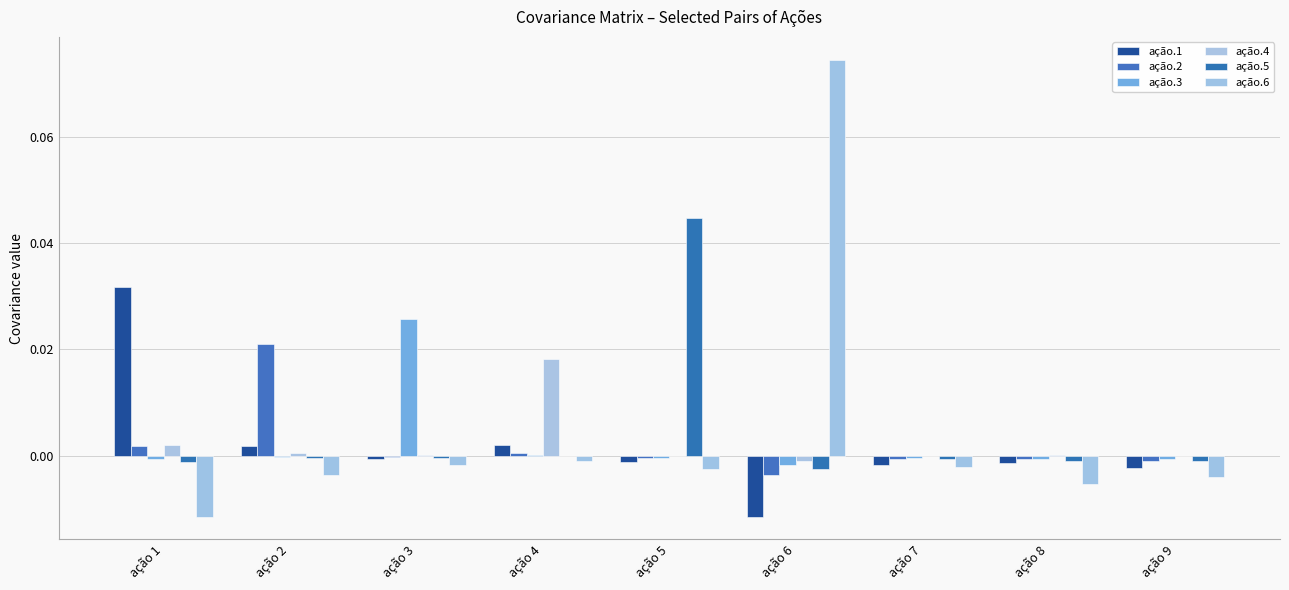

Count the number of data series in this chart.

6